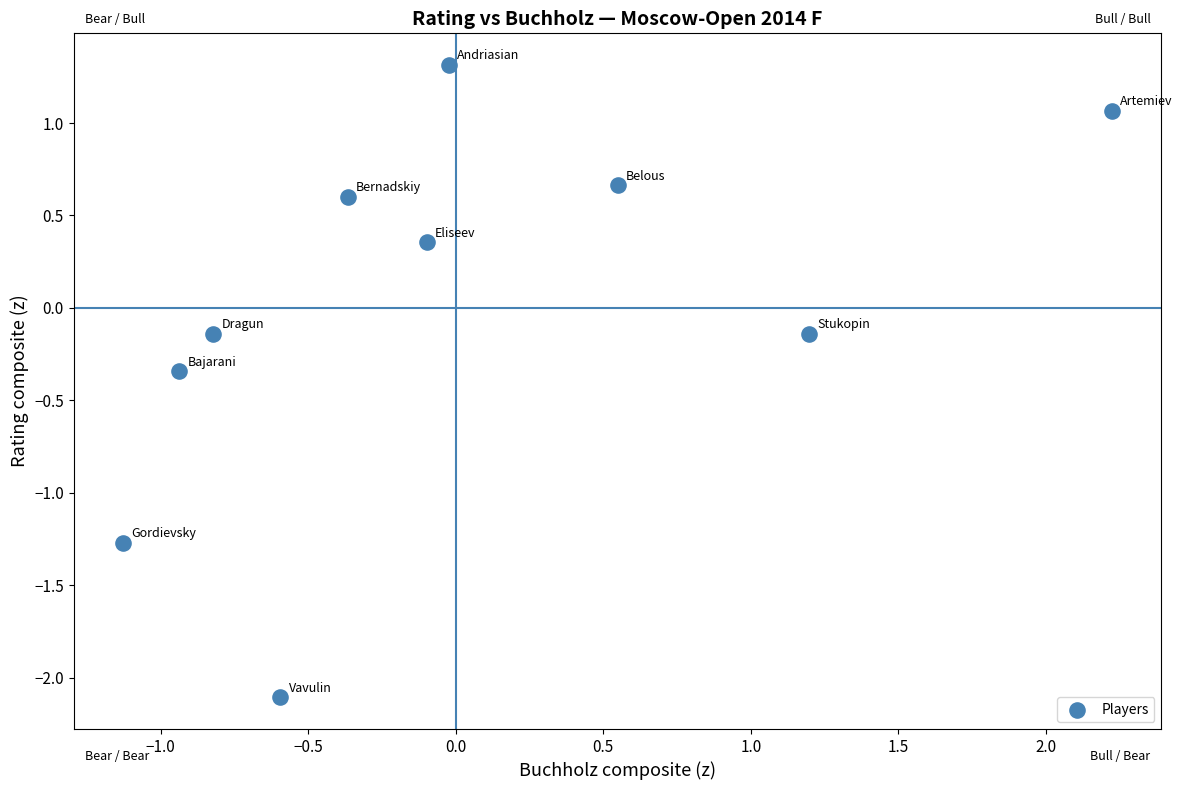

What is the range of Y values (max minus min)?

3.4